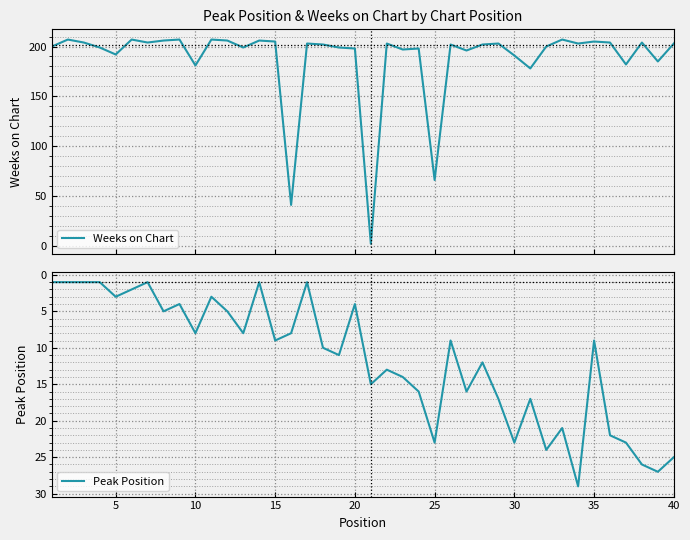

What is the highest value of the Weeks on Chart series?

207